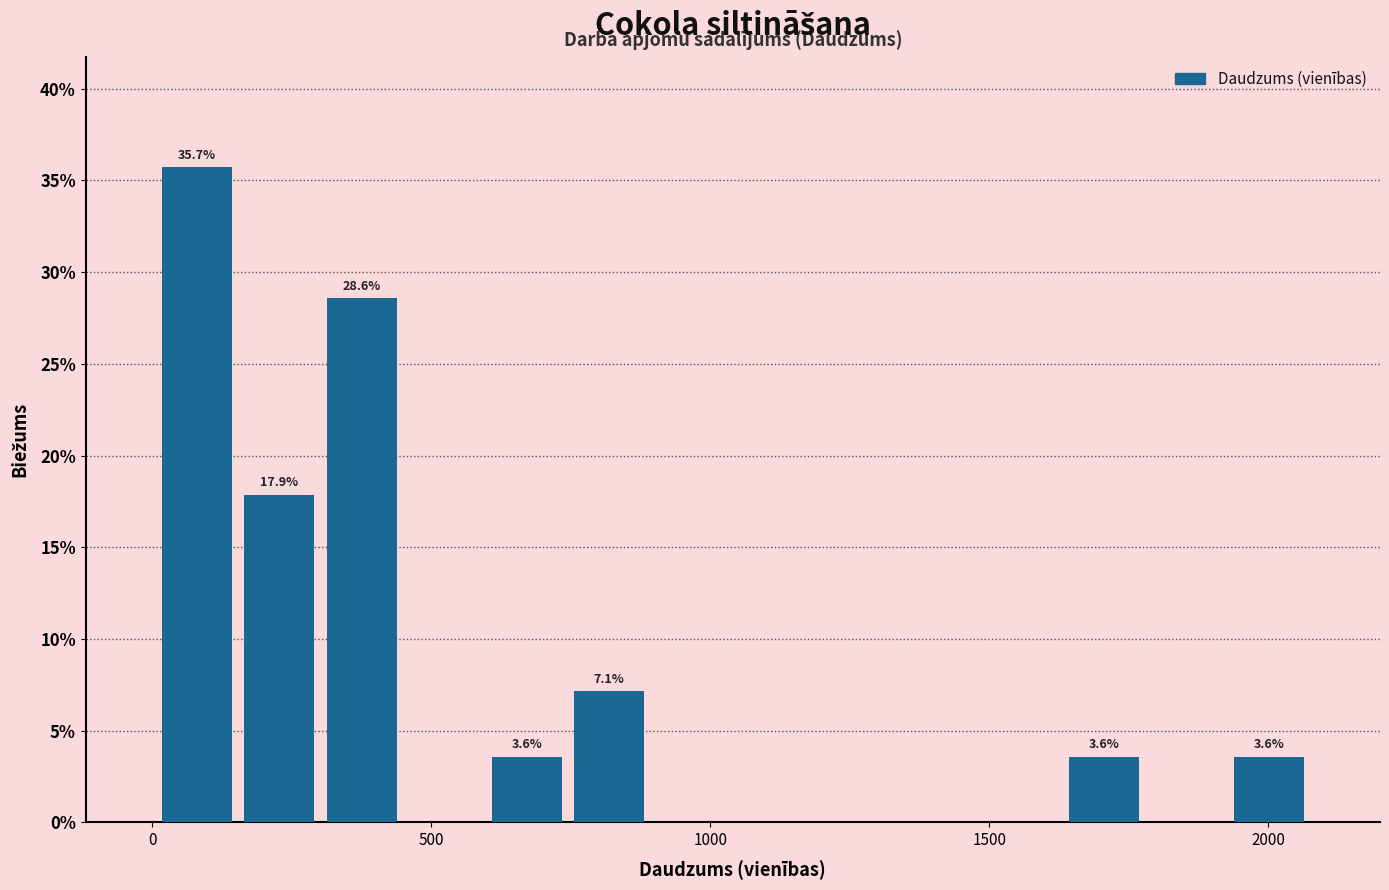

Around what value on the x-axis is the tallest bar? Give the approximate position of its centre, as read against the axis.

100